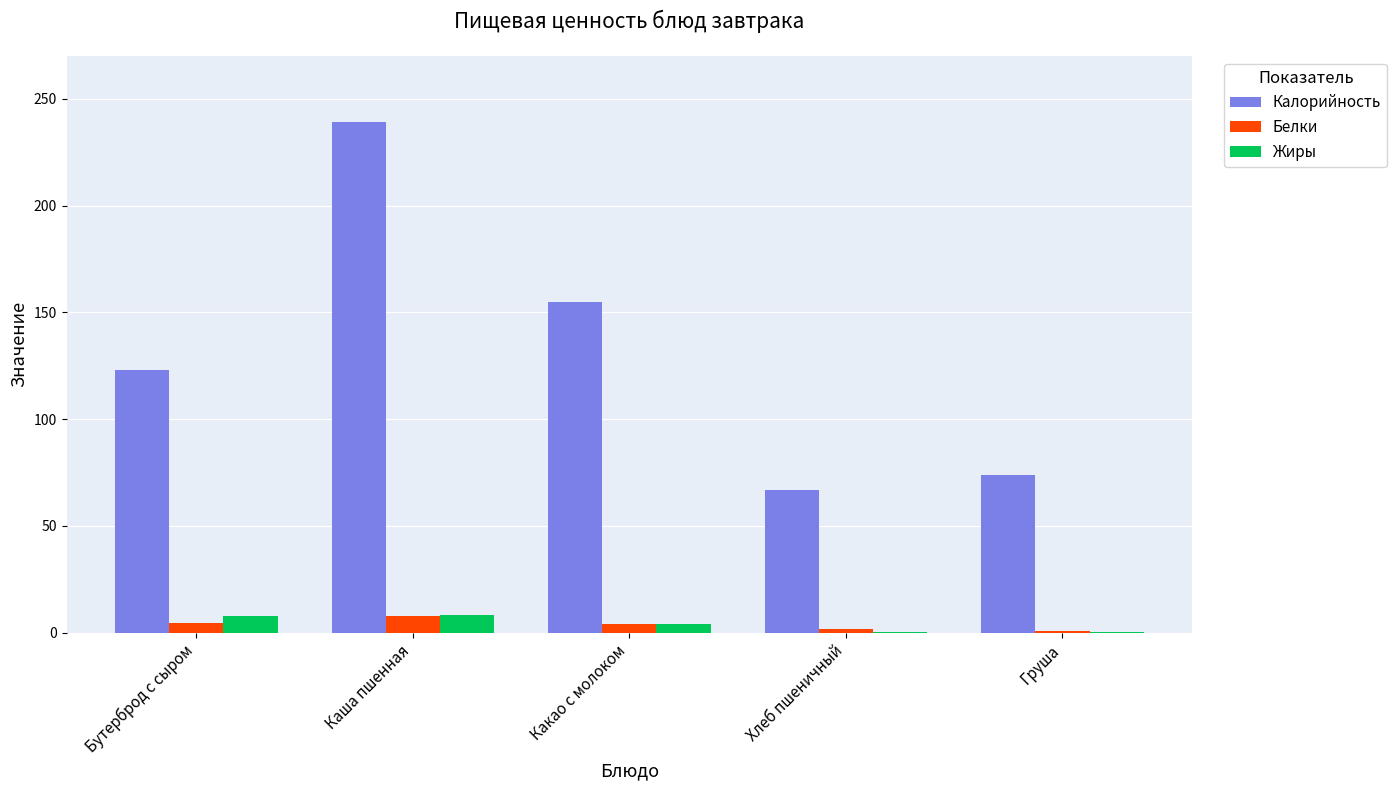

At which label is Жиры closest to 4?

Какао с молоком